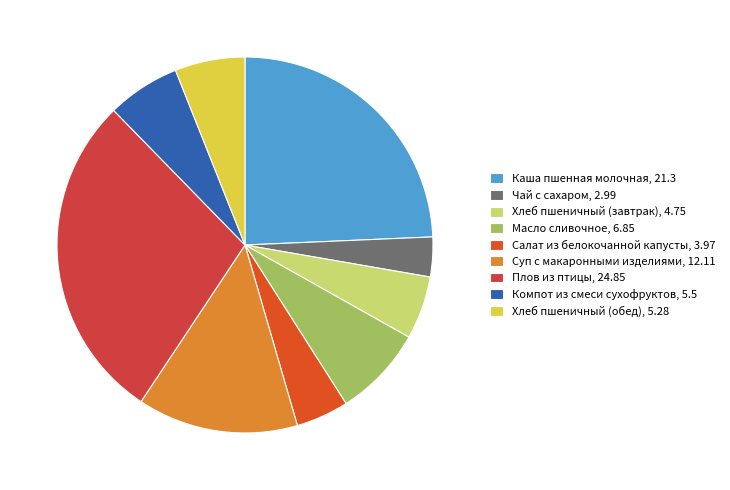

What is the largest slice in the pie chart?

Плов из птицы